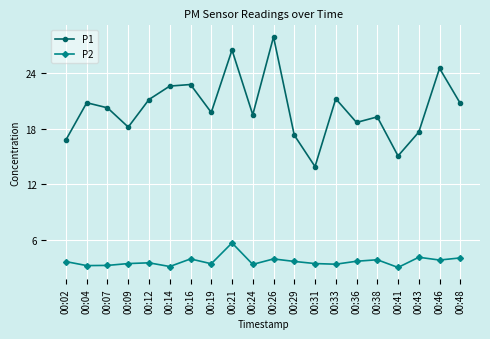

True or false: P2 has more than 1 points higher than both neighbors.

True